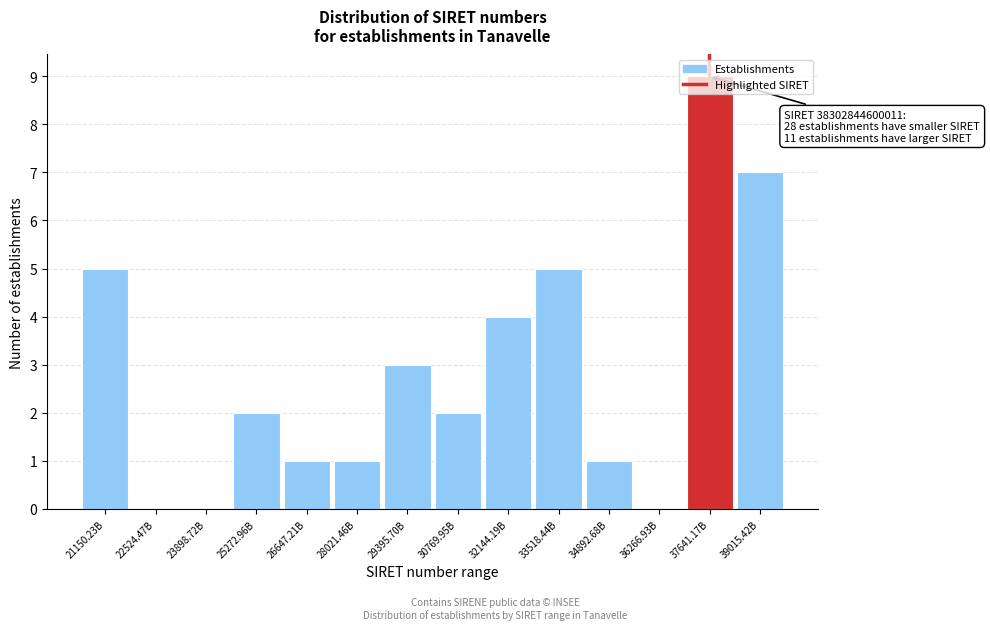

What is the maximum value shown in the chart?

9